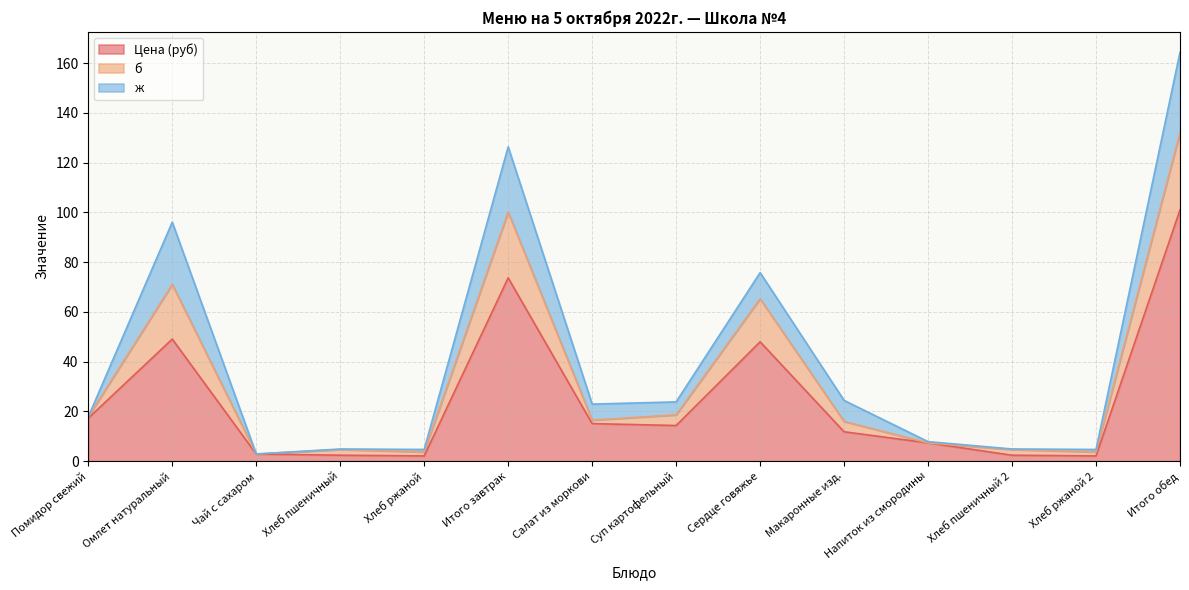

What position from the right is Хлеб пшеничный 2?

3